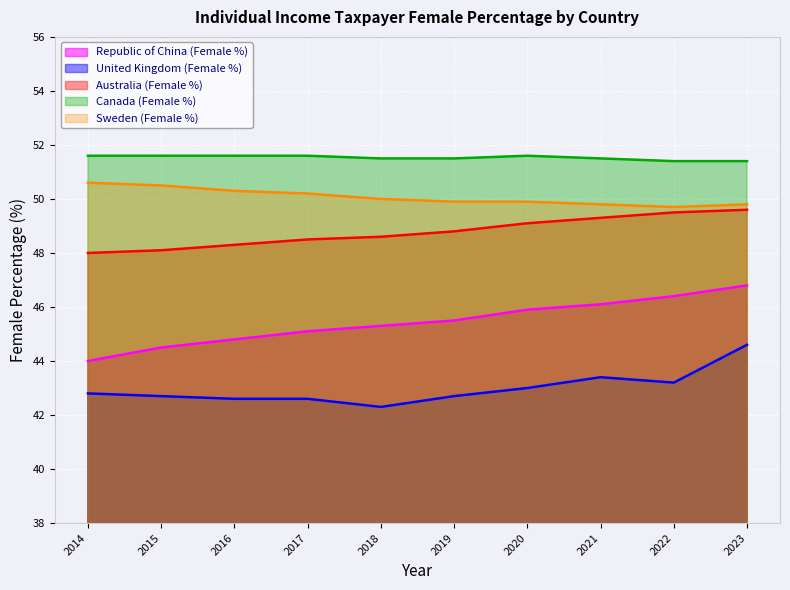

True or false: Canada (Female %) and Republic of China (Female %) cross at least once.

False